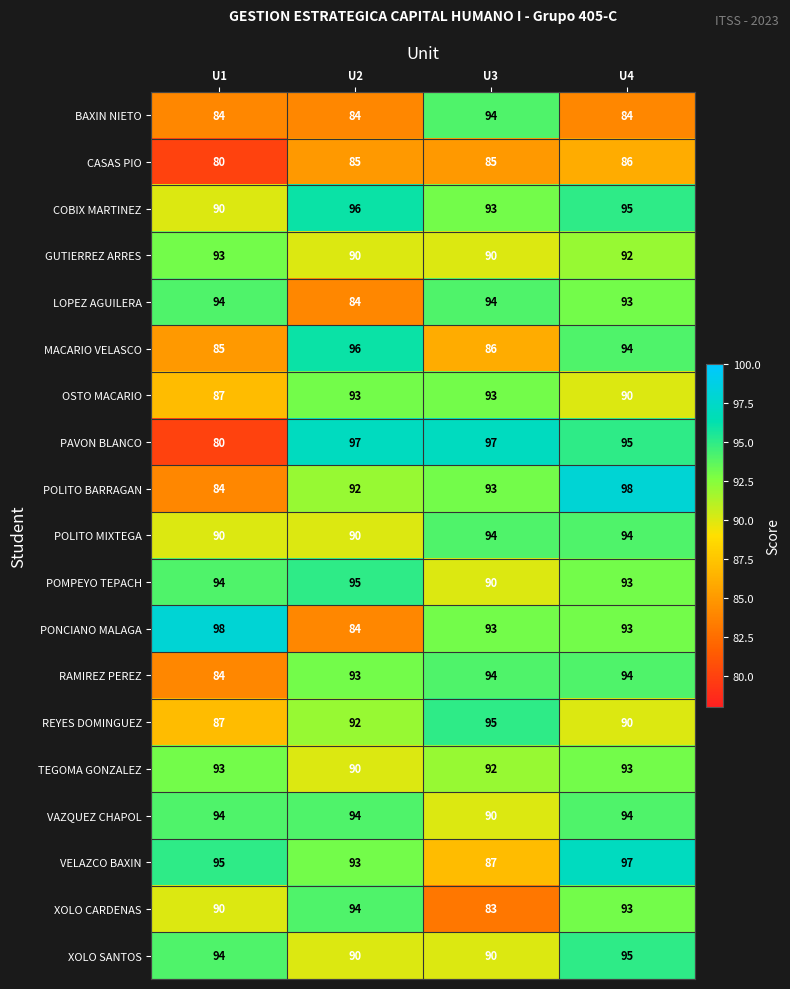

Count the BAXIN NIETO values in the range 84 to 94.

4